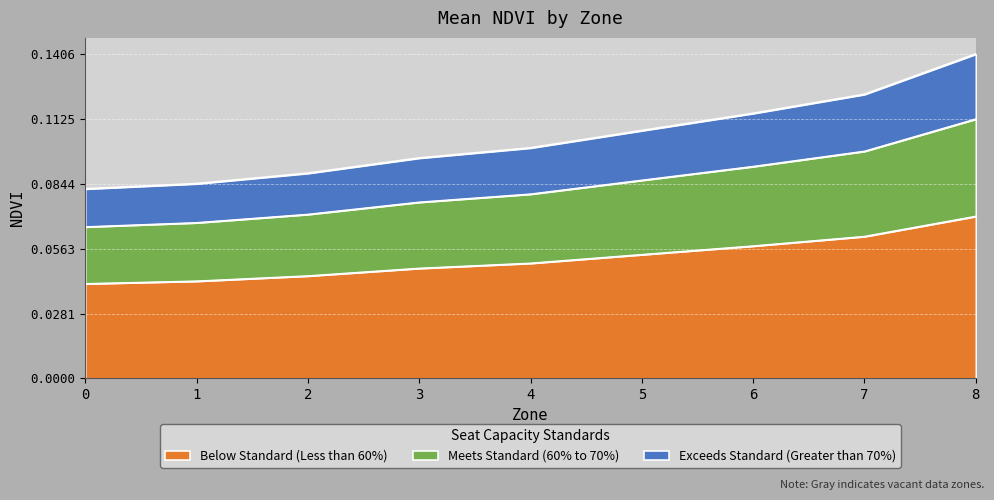

The chart shows a value of 0.1 at 5. True or false?

False